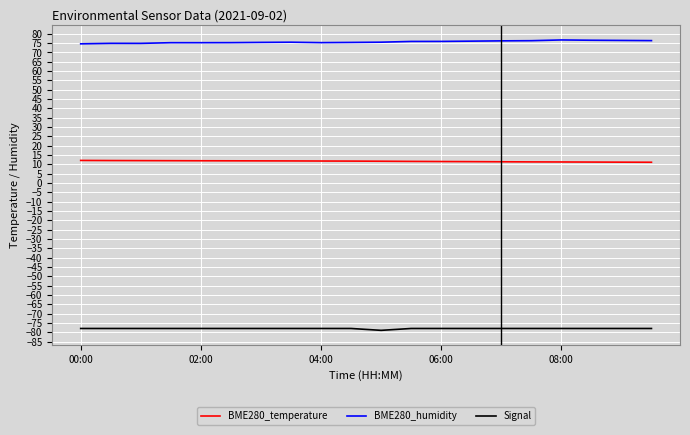

Which series has the largest total across all categories?

BME280_humidity